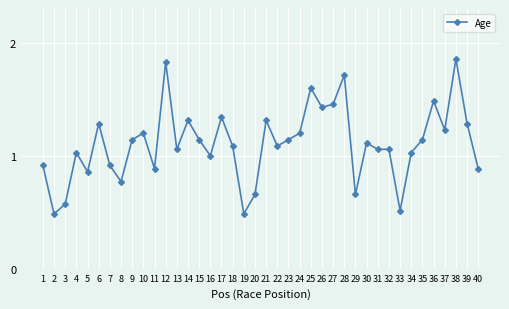

What is the minimum value shown in the chart?

0.5